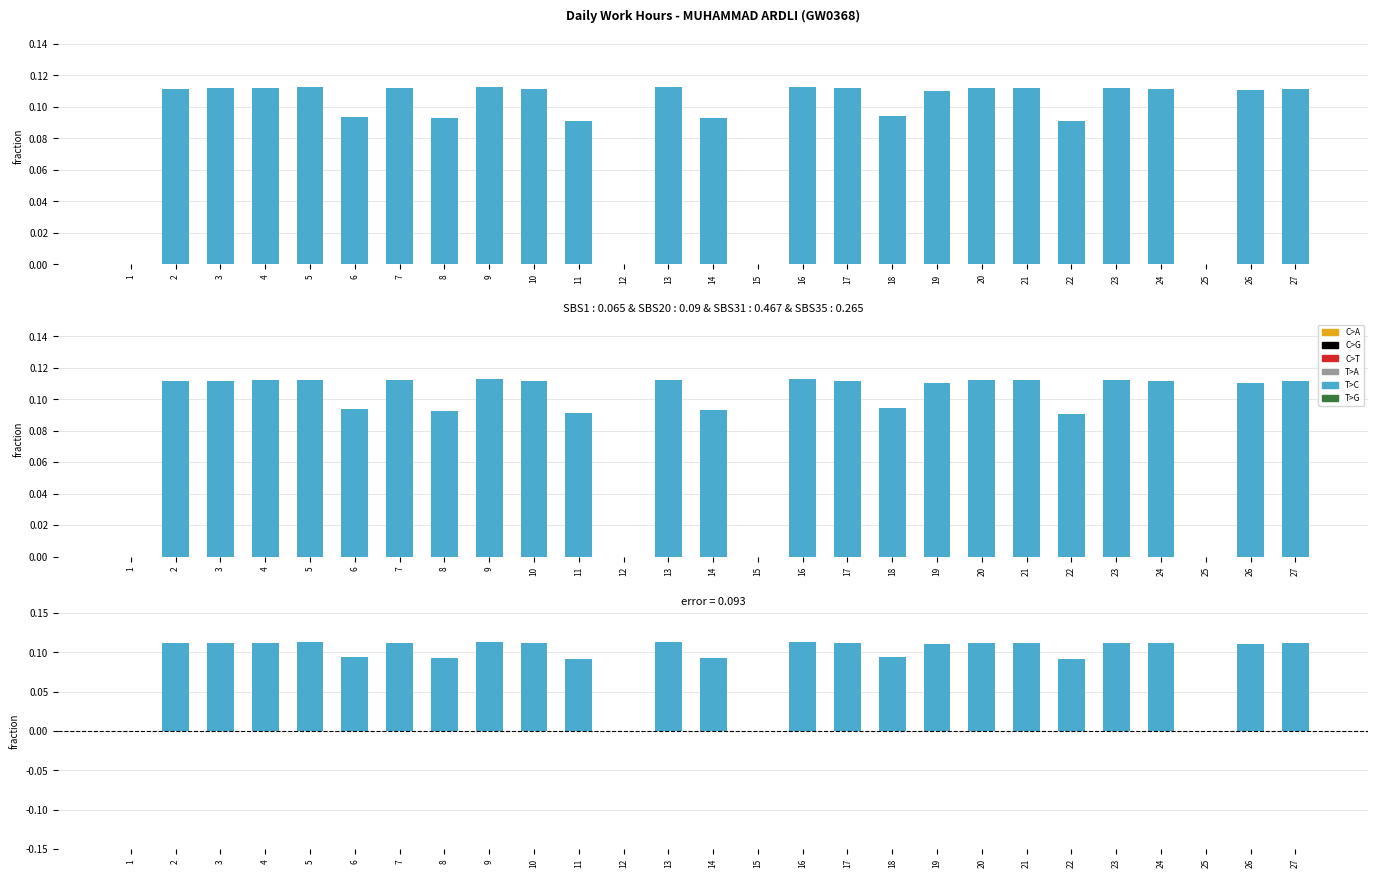

Which series has the widest spread of values?

Low